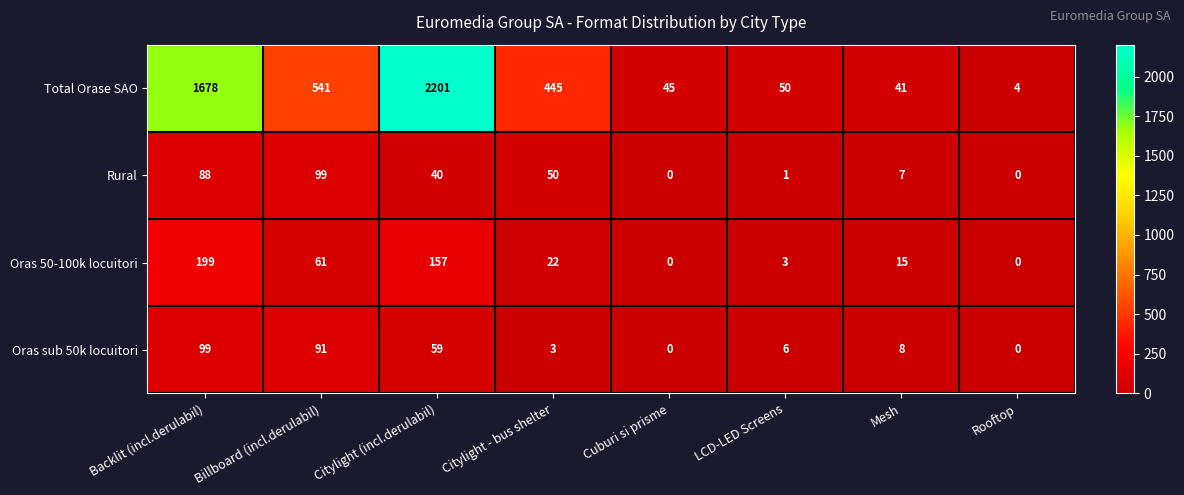

What is the maximum value shown in the chart?

2201